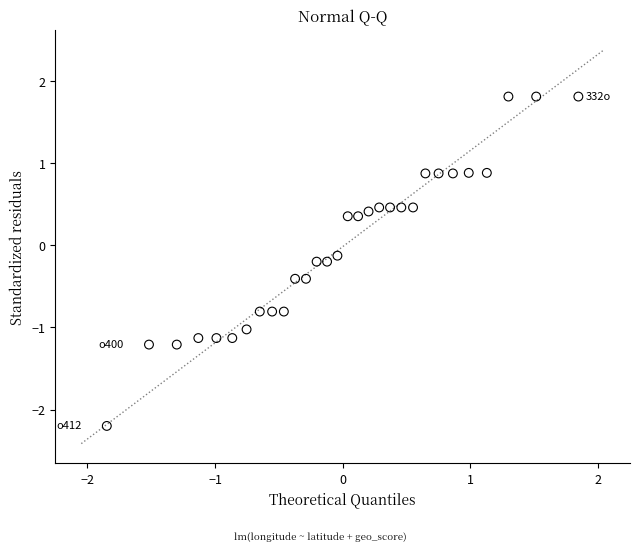

What is the range of Y values (max minus min)?

4.0